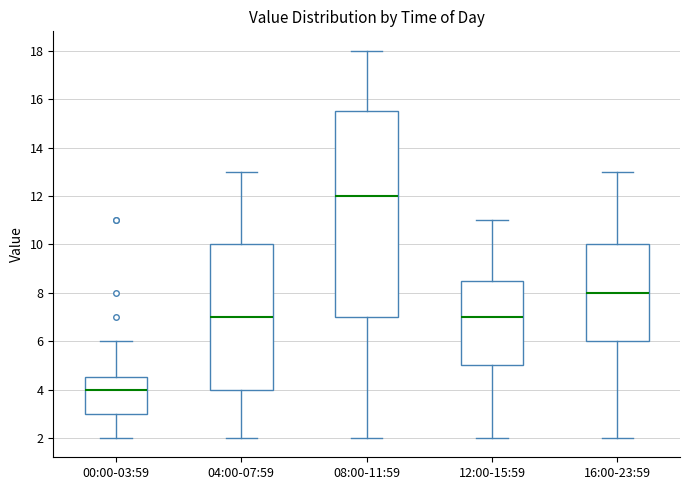

Reading left to right, transcribe this box plot: for each box, give where its median line is, the range the box spans, and where its two whiskers end, as read against the y-axis. The values are not printed on the chart, so give them approximately, as read against the axis.

00:00-03:59: median 4.0, box 3.0 to 4.6, whiskers 2.0 to 6.0
04:00-07:59: median 7.0, box 4.0 to 10.0, whiskers 2.0 to 13.0
08:00-11:59: median 12.0, box 7.0 to 15.6, whiskers 2.0 to 18.0
12:00-15:59: median 7.0, box 5.0 to 8.6, whiskers 2.0 to 11.0
16:00-23:59: median 8.0, box 6.0 to 10.0, whiskers 2.0 to 13.0